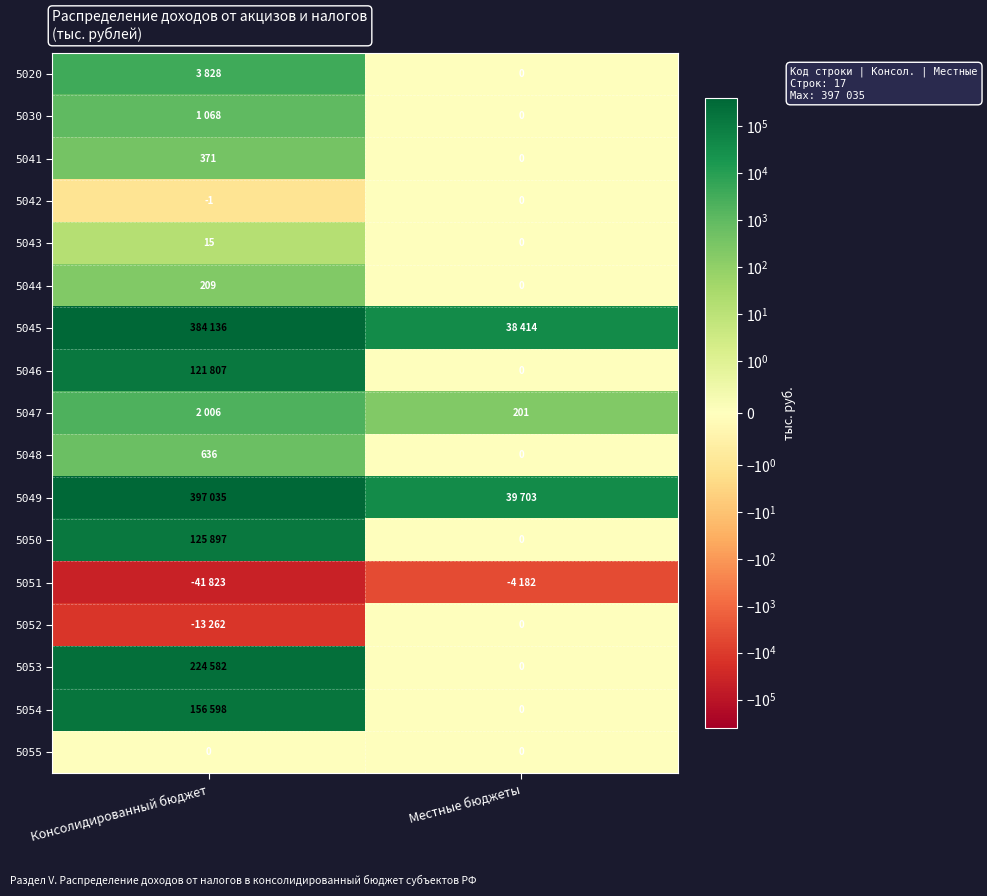

The 5047 series shows 201 at Местные бюджеты. True or false?

True